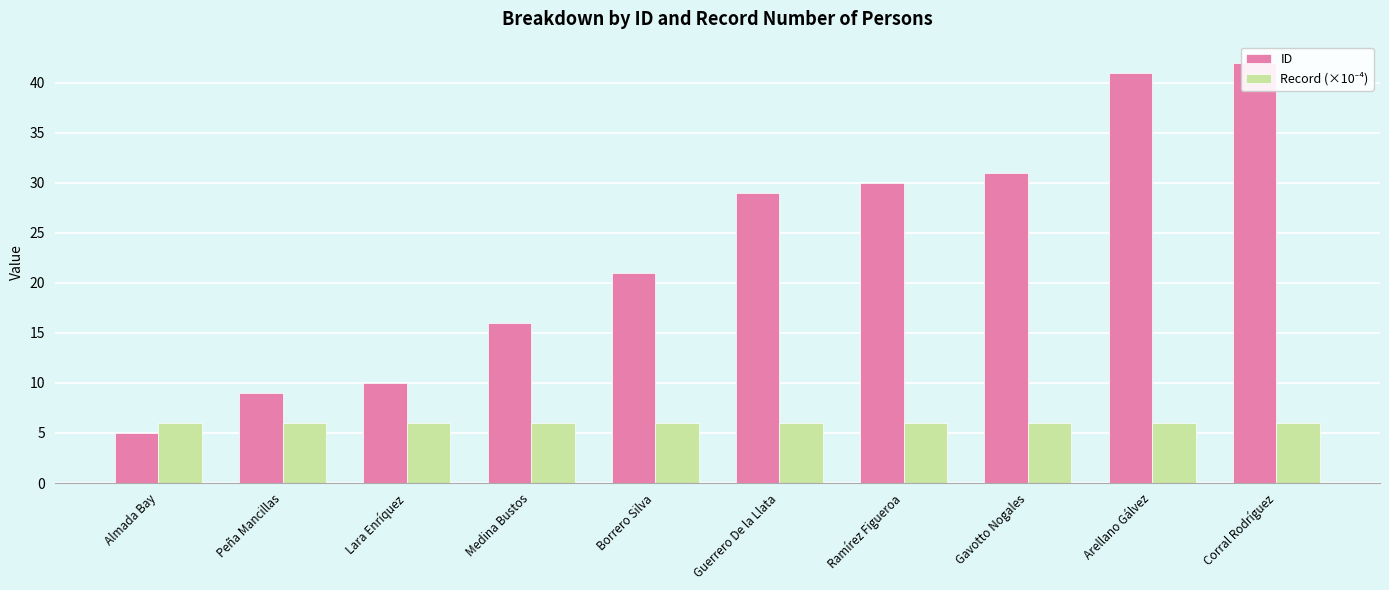

Rank the series by their maximum value, from highest to lowest.

ID, Record (×10⁻⁴)